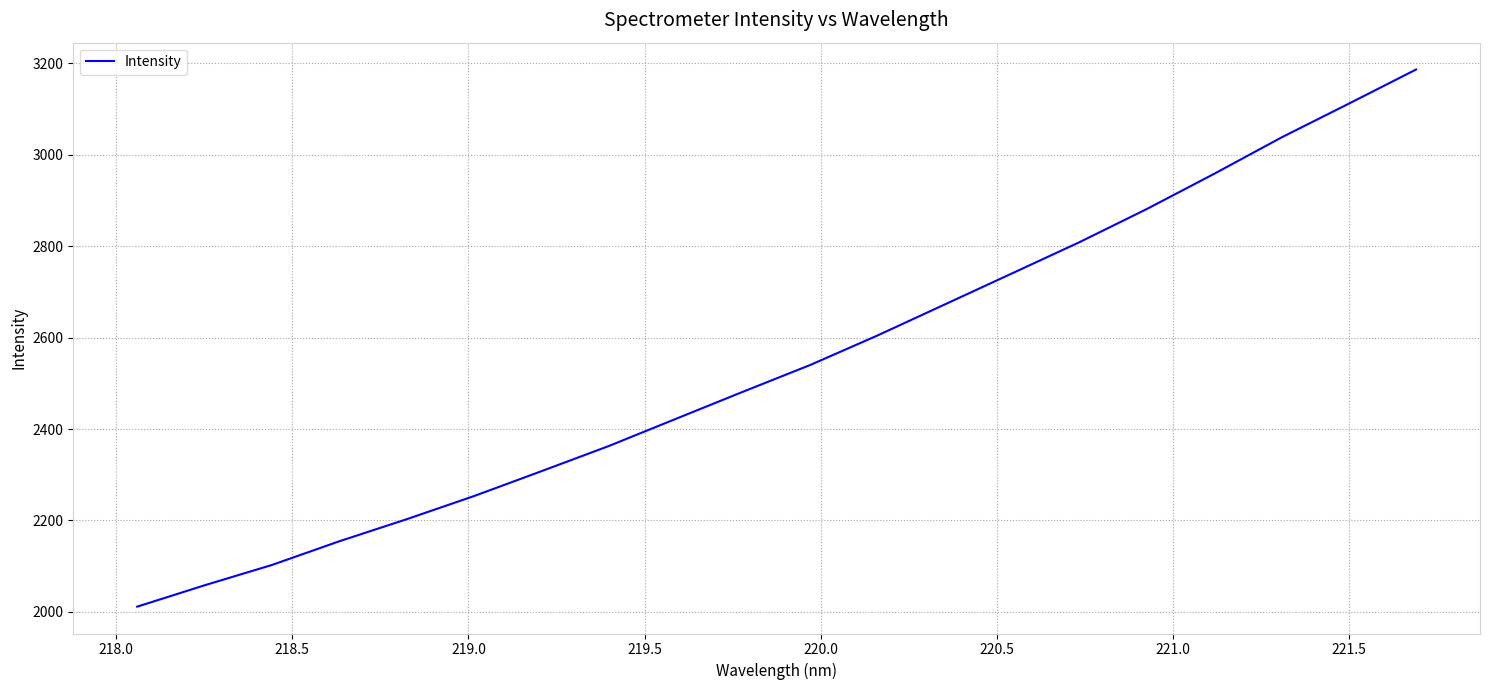

What is the maximum value shown in the chart?

3185.8